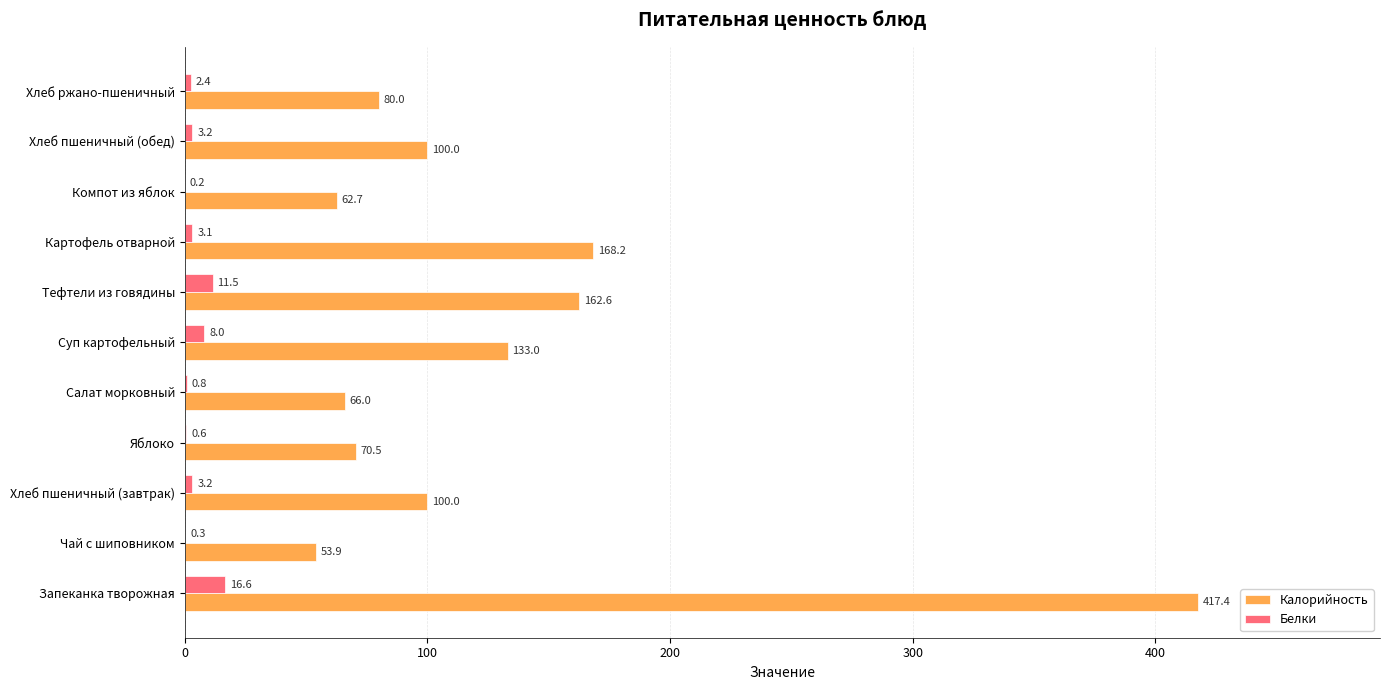

What is the sum of all Белки values?

49.9